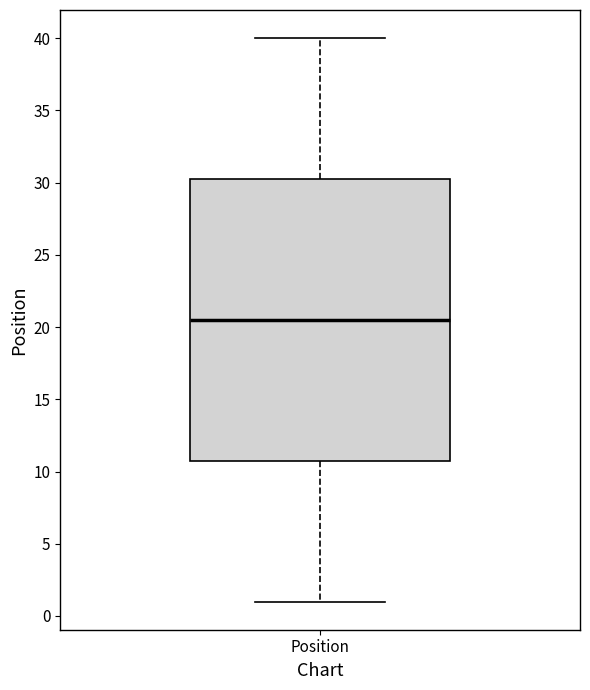

Read this box plot against the y-axis: the position of the median line, the range covered by the box, and the ends of both whiskers. The values are not printed on the chart, so give them approximately, as read against the axis.

median 20.5, box 11.0 to 30.5, whiskers 1.0 to 40.0